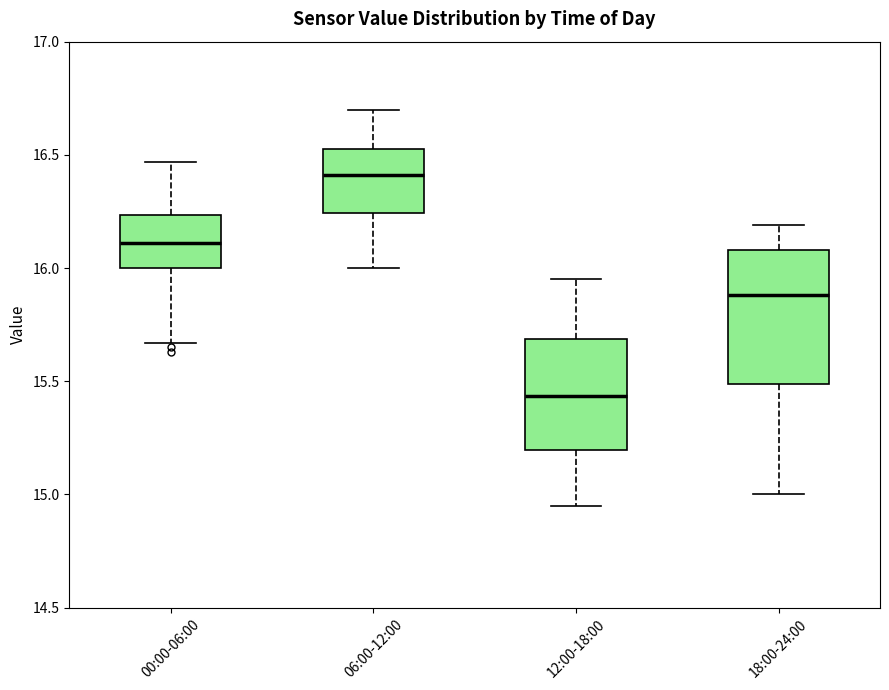

Which box's median line is the lowest?

12:00-18:00